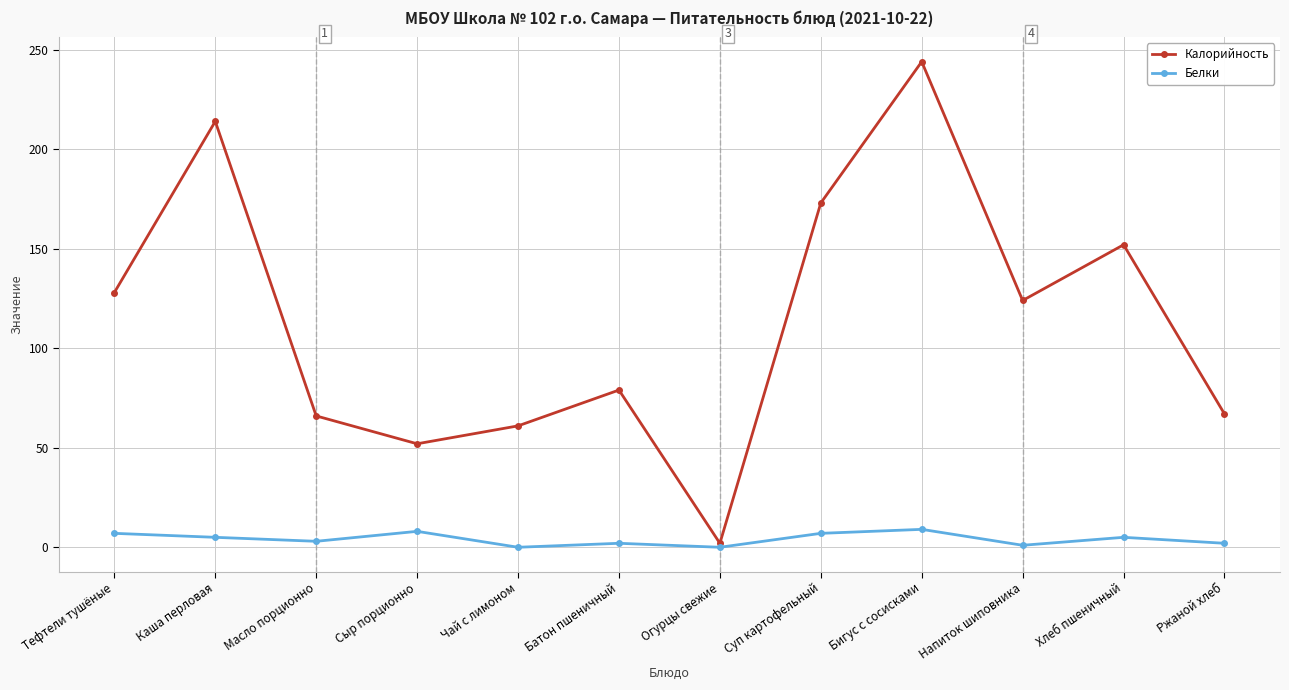

Which category has the highest value in the Калорийность series?

Бигус с сосисками